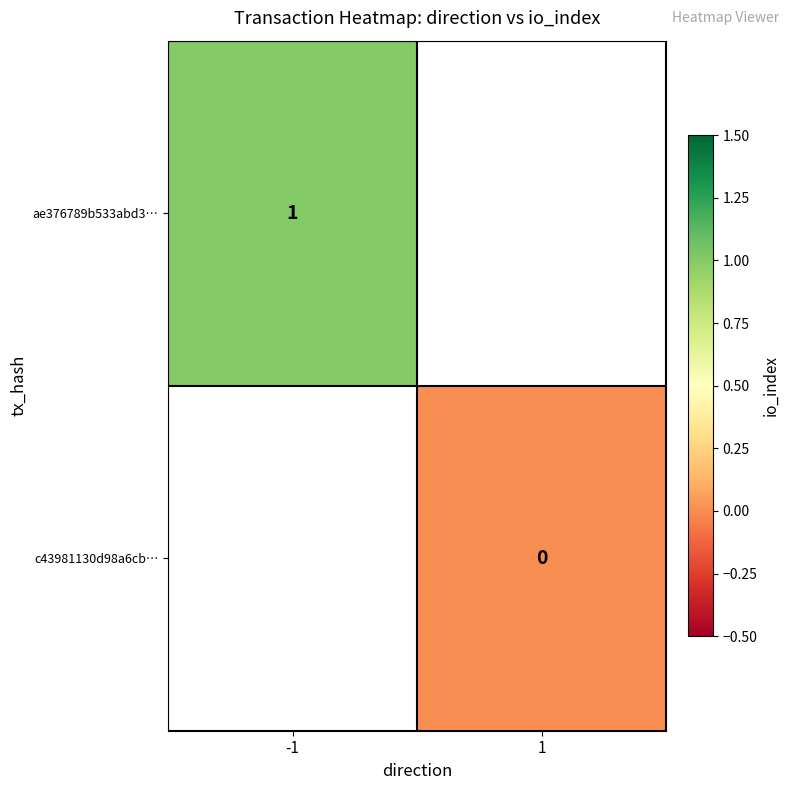

Is it true that ae376789b533abd3… equals 1 at -1?

True